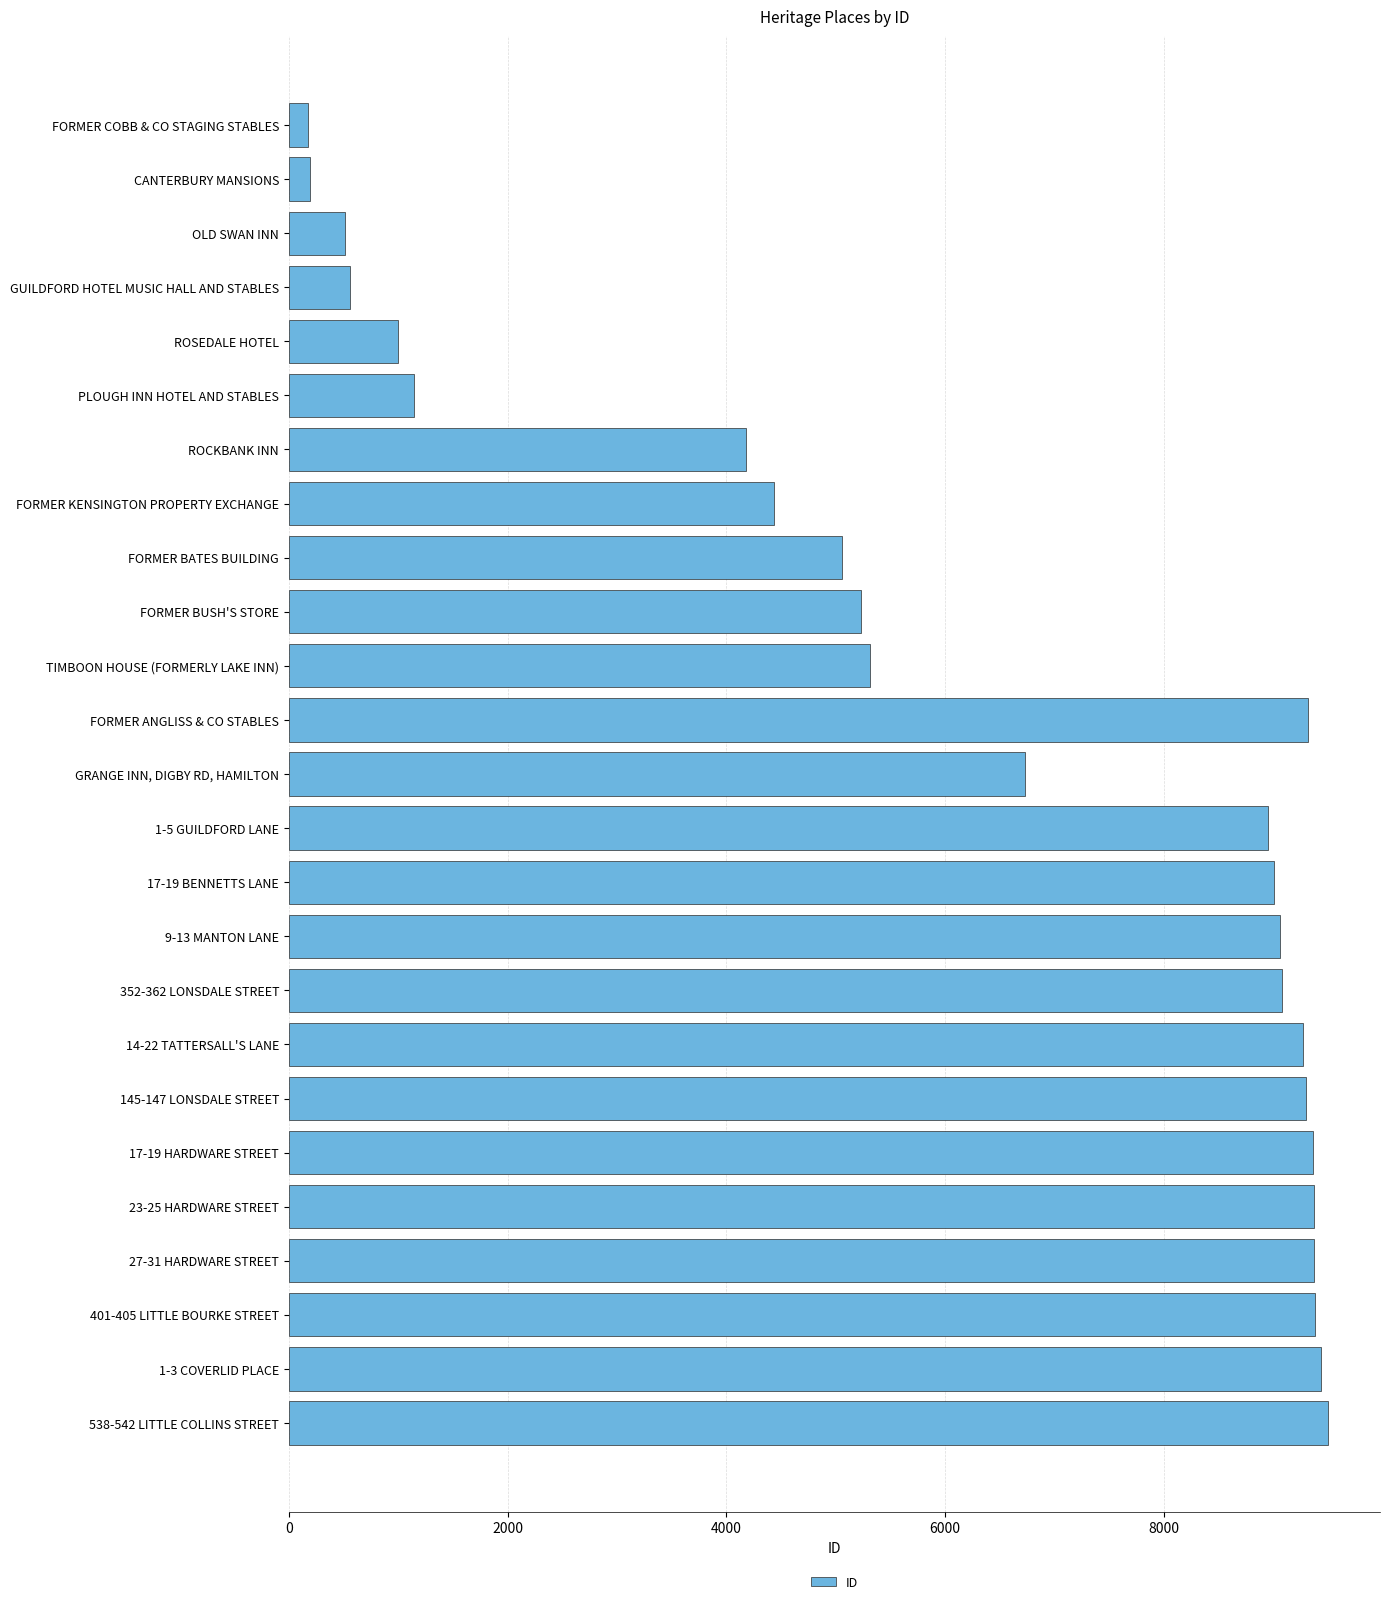

Rank the categories by value from lowest to highest.

FORMER COBB & CO STAGING STABLES, CANTERBURY MANSIONS, OLD SWAN INN, GUILDFORD HOTEL MUSIC HALL AND STABLES, ROSEDALE HOTEL, PLOUGH INN HOTEL AND STABLES, ROCKBANK INN, FORMER KENSINGTON PROPERTY EXCHANGE, FORMER BATES BUILDING, FORMER BUSH'S STORE, TIMBOON HOUSE (FORMERLY LAKE INN), GRANGE INN, DIGBY RD, HAMILTON, 1-5 GUILDFORD LANE, 17-19 BENNETTS LANE, 9-13 MANTON LANE, 352-362 LONSDALE STREET, 14-22 TATTERSALL'S LANE, 145-147 LONSDALE STREET, FORMER ANGLISS & CO STABLES, 17-19 HARDWARE STREET, 23-25 HARDWARE STREET, 27-31 HARDWARE STREET, 401-405 LITTLE BOURKE STREET, 1-3 COVERLID PLACE, 538-542 LITTLE COLLINS STREET